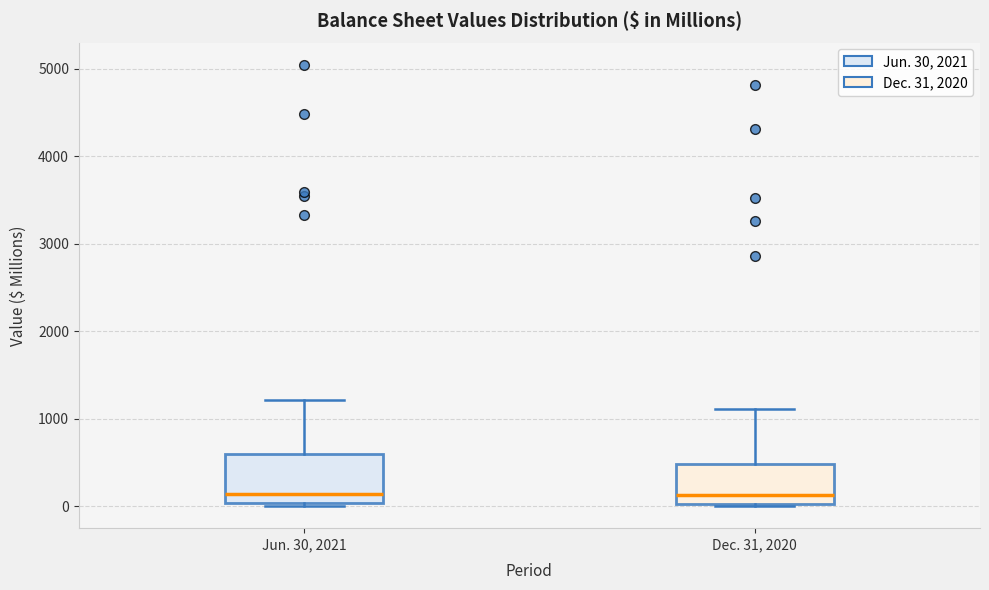

Which box is the tallest, from its lower edge to its upper edge?

Jun. 30, 2021